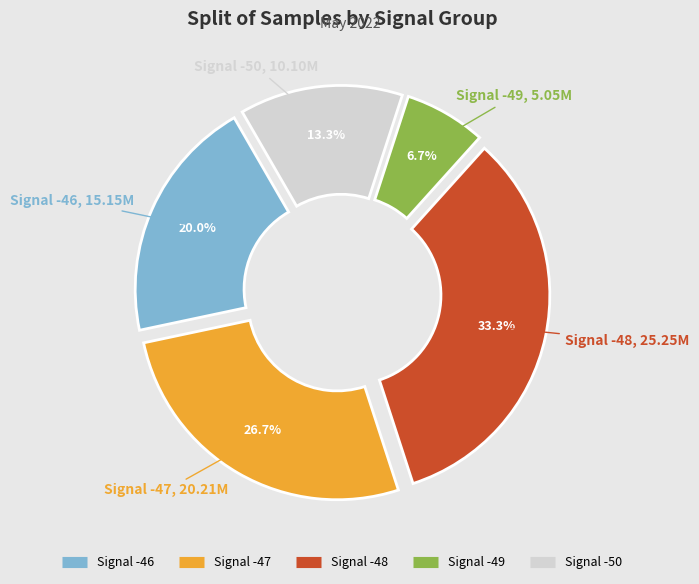

Does any single category account for the majority?

No